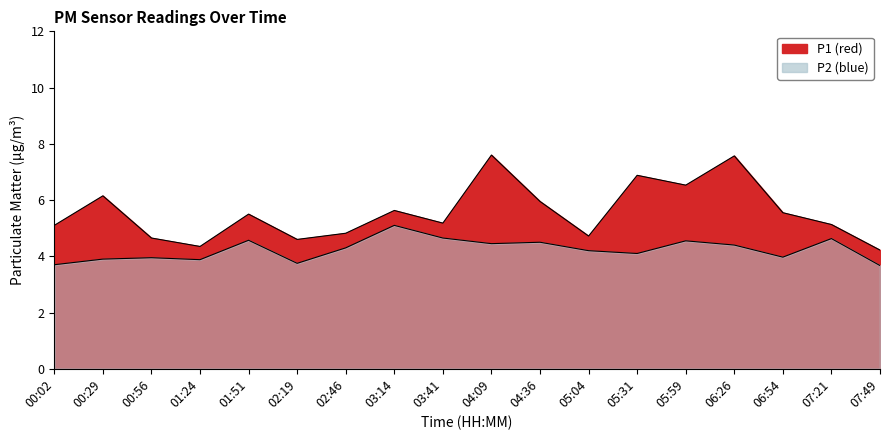

True or false: P2 and P1 cross at least once.

False